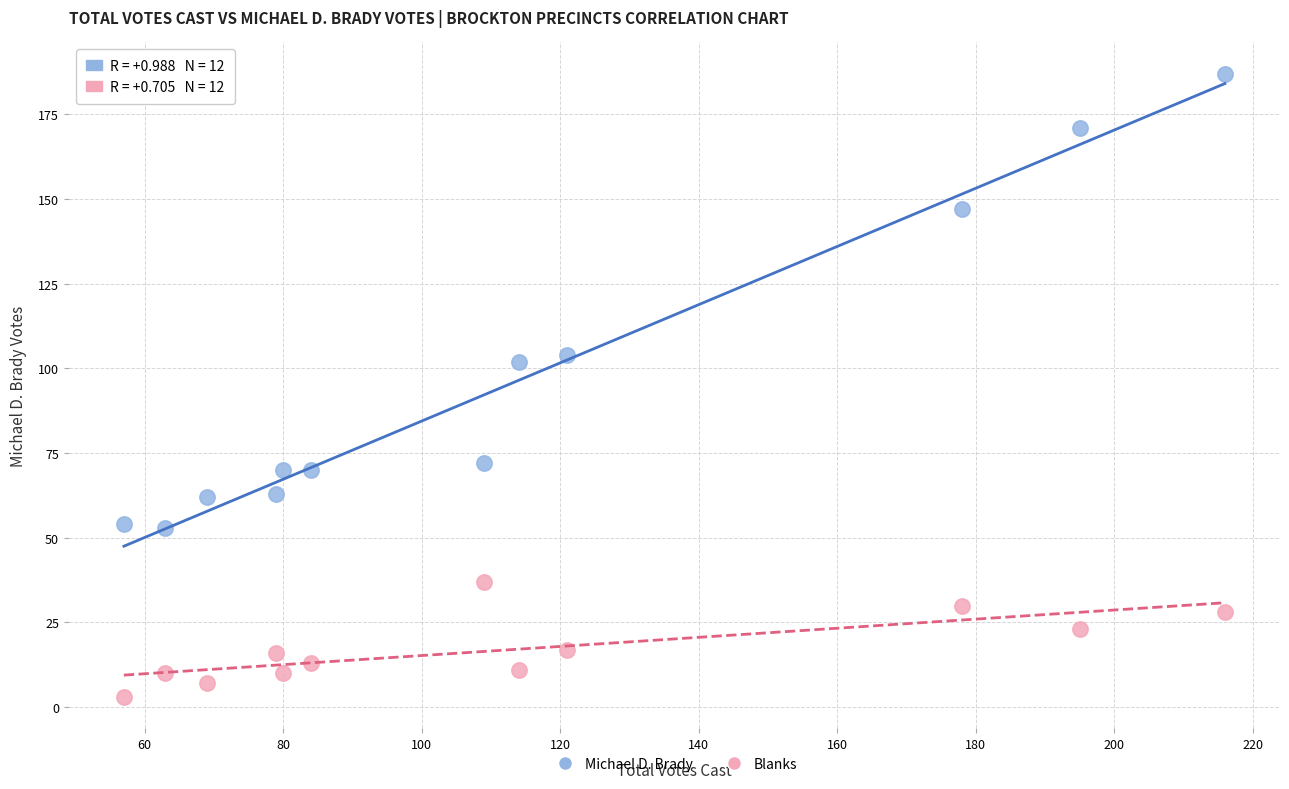

Which series has the widest spread of Y values?

Michael D. Brady